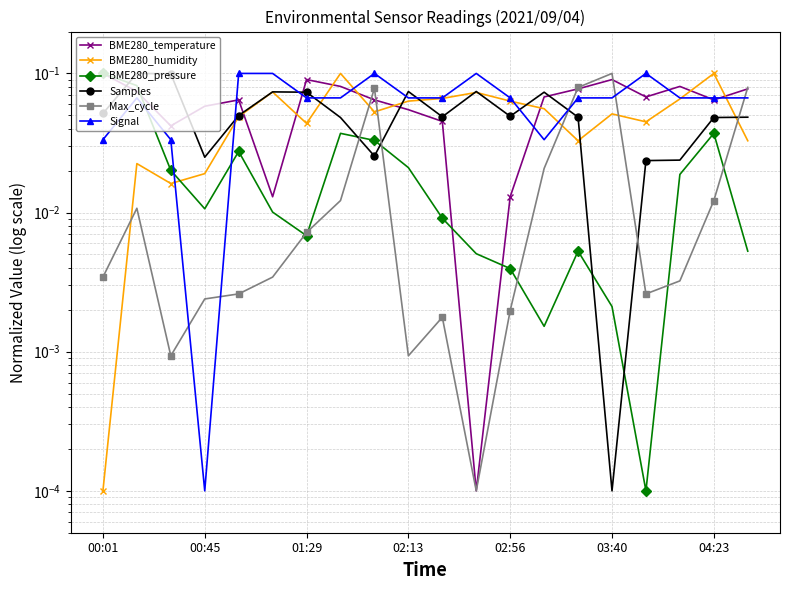

Reading left to right, list all the values displayed in this chart.

BME280_temperature: 0.1	0.1	0.0	0.1	0.1	0.0	0.1	0.1	0.1	0.1	0.0	0.0	0.0	0.1	0.1	0.1	0.1	0.1	0.1	0.1
BME280_humidity: 0.0	0.0	0.0	0.0	0.0	0.1	0.0	0.1	0.1	0.1	0.1	0.1	0.1	0.1	0.0	0.1	0.0	0.1	0.1	0.0
BME280_pressure: 0.1	0.1	0.0	0.0	0.0	0.0	0.0	0.0	0.0	0.0	0.0	0.0	0.0	0.0	0.0	0.0	0.0	0.0	0.0	0.0
Samples: 0.1	0.1	0.1	0.0	0.0	0.1	0.1	0.0	0.0	0.1	0.0	0.1	0.0	0.1	0.0	0.0	0.0	0.0	0.0	0.0
Max_cycle: 0.0	0.0	0.0	0.0	0.0	0.0	0.0	0.0	0.1	0.0	0.0	0.0	0.0	0.0	0.1	0.1	0.0	0.0	0.0	0.1
Signal: 0.0	0.1	0.0	0.0	0.1	0.1	0.1	0.1	0.1	0.1	0.1	0.1	0.1	0.0	0.1	0.1	0.1	0.1	0.1	0.1